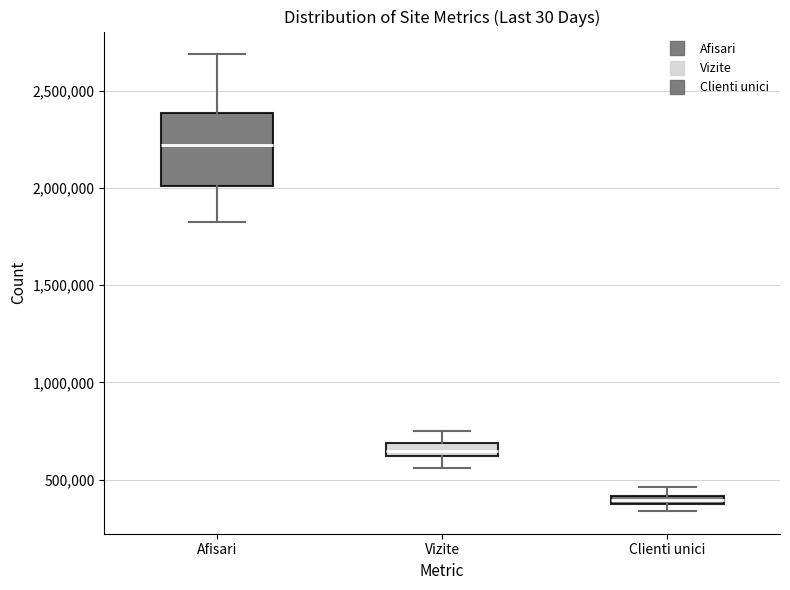

Which box has the lowest median line?

Clienti unici